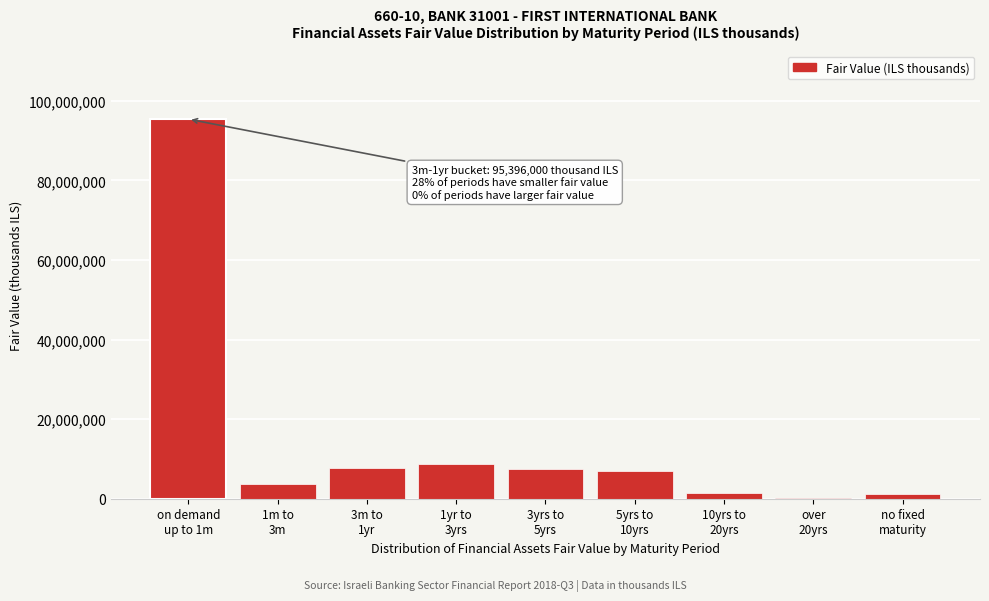

What is the maximum value shown in the chart?

95396000